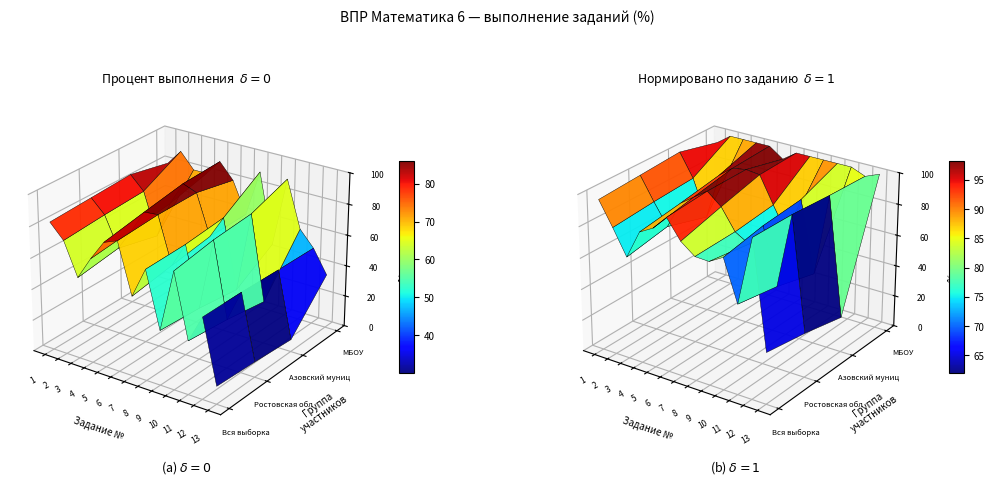

What is the total value across all series at 1?

331.2